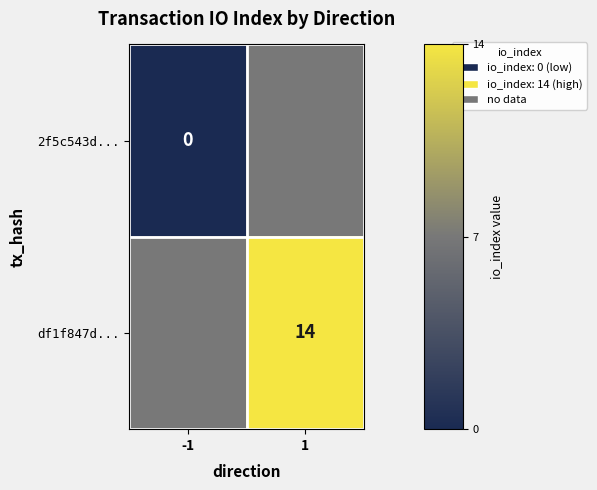

At how many categories does at least one series exceed -419?

2